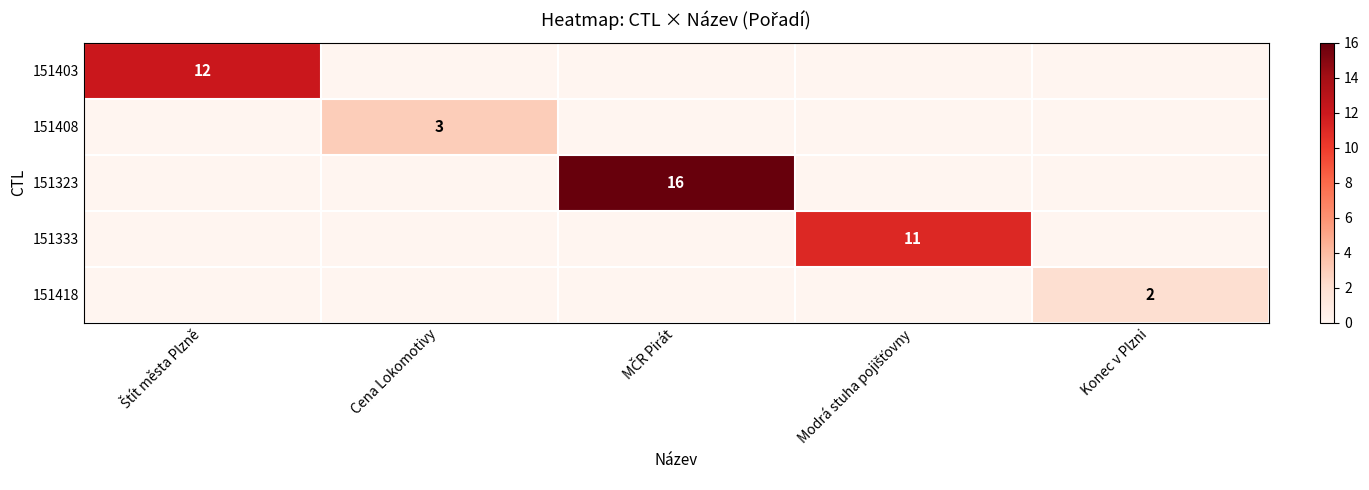

Which category has the lowest value in the 151418 series?

Štít města Plzně